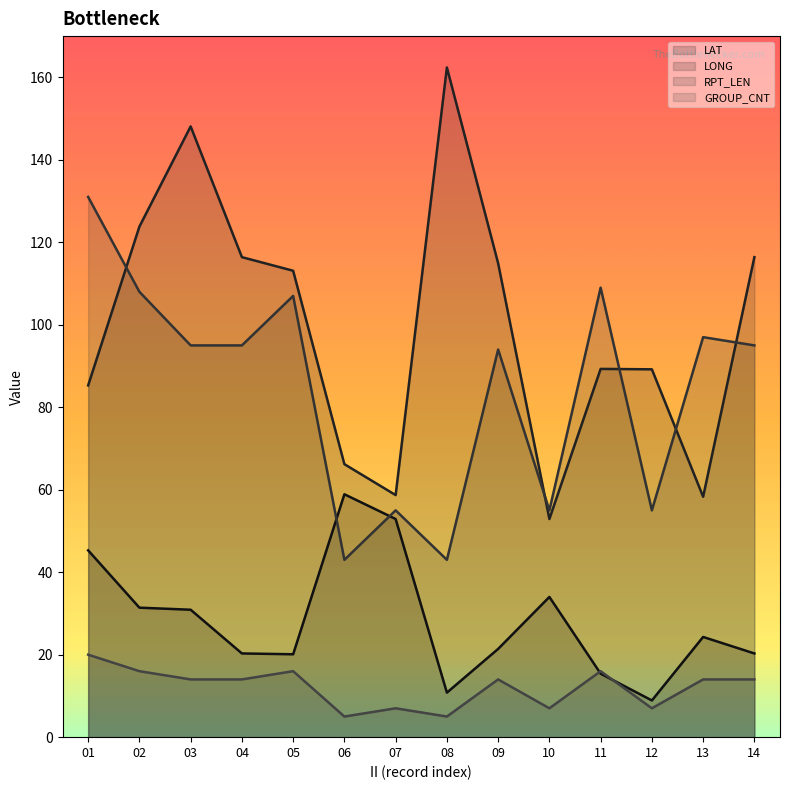

Which series has the largest total across all categories?

LONG